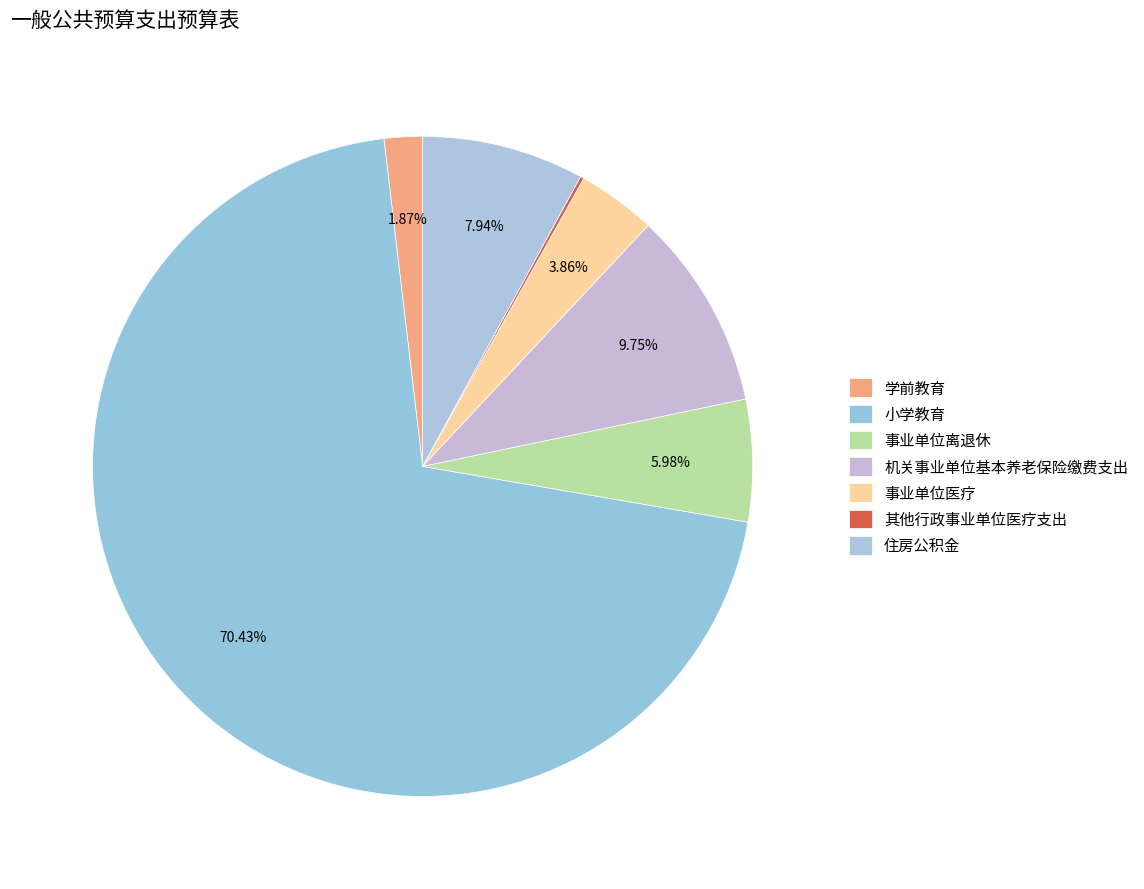

To the nearest percent, what is the difference between the largest and smallest slice percentages?

70%